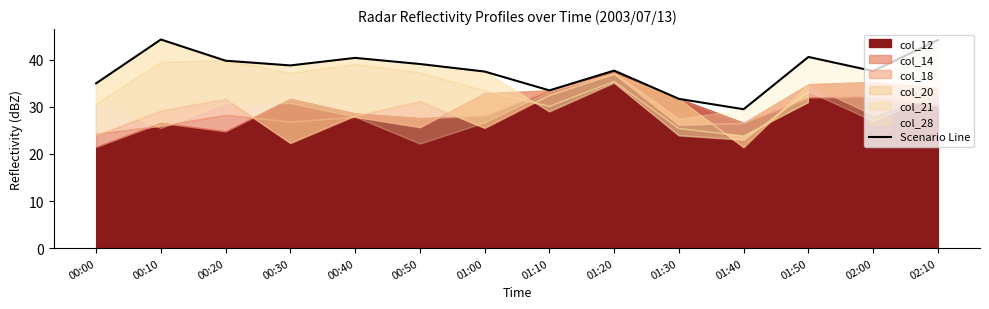

Read the value at 01:50.

40.6